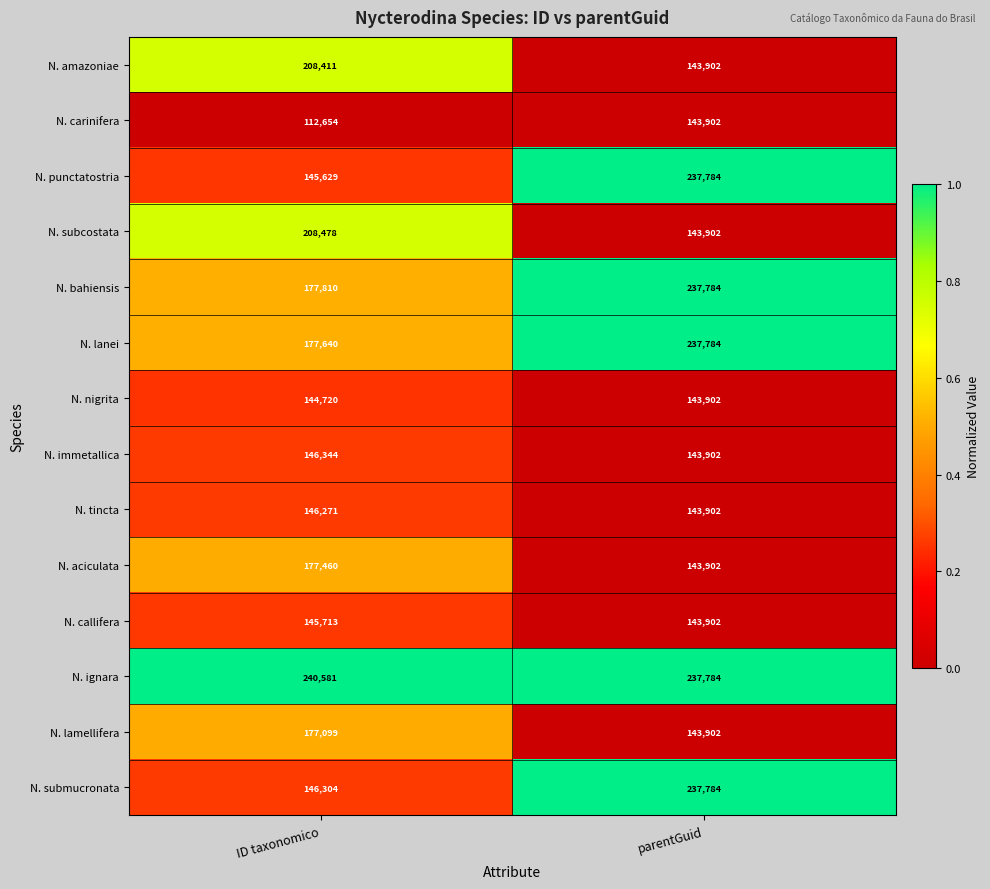

Which series changed the most between ID taxonomico and parentGuid?

N. punctatostria